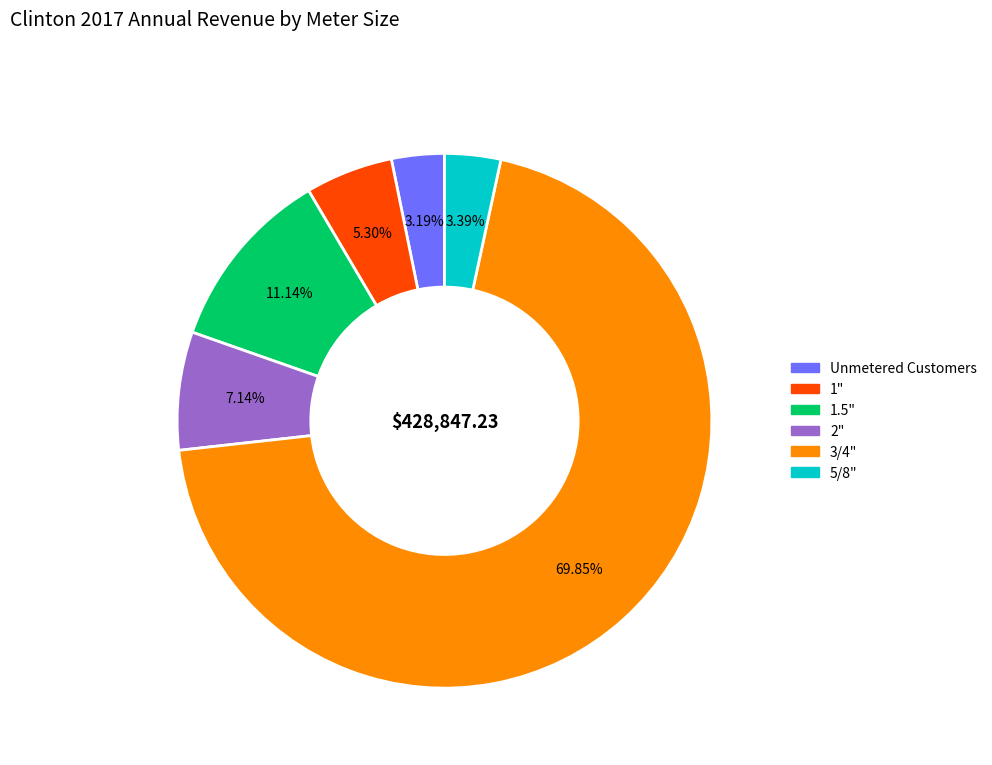

To the nearest percent, what is the difference between the largest and smallest slice percentages?

67%